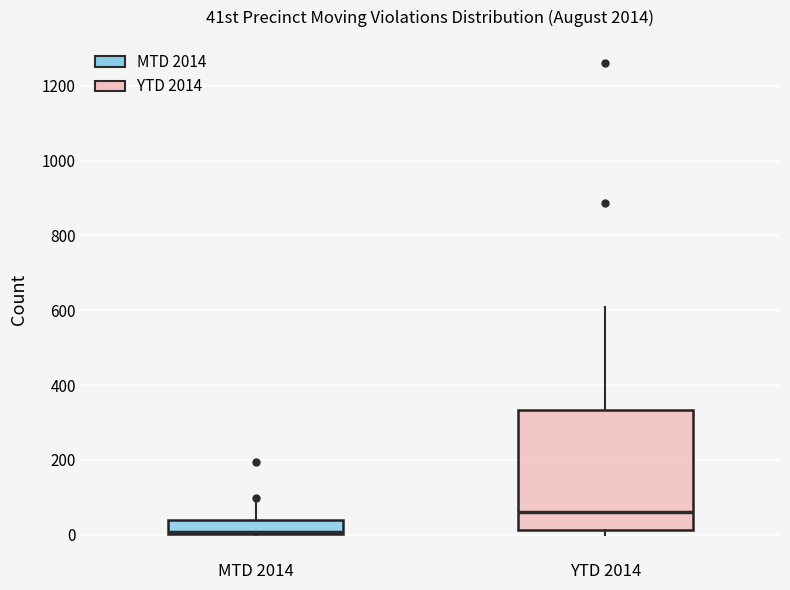

Which box is the tallest, from its lower edge to its upper edge?

YTD 2014